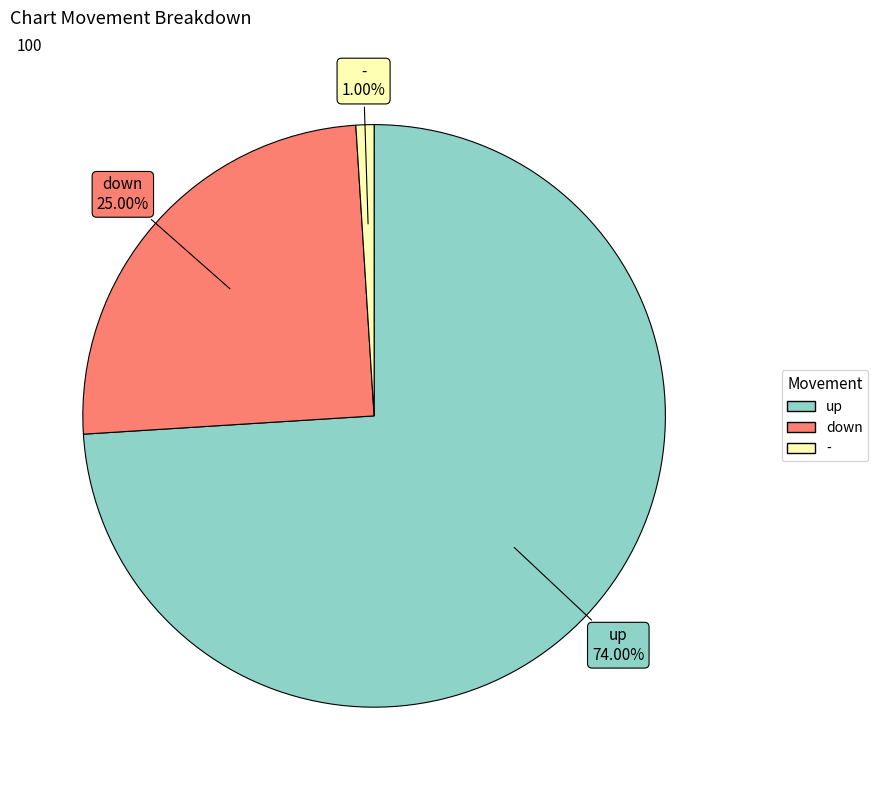

Does any single category account for the majority?

Yes